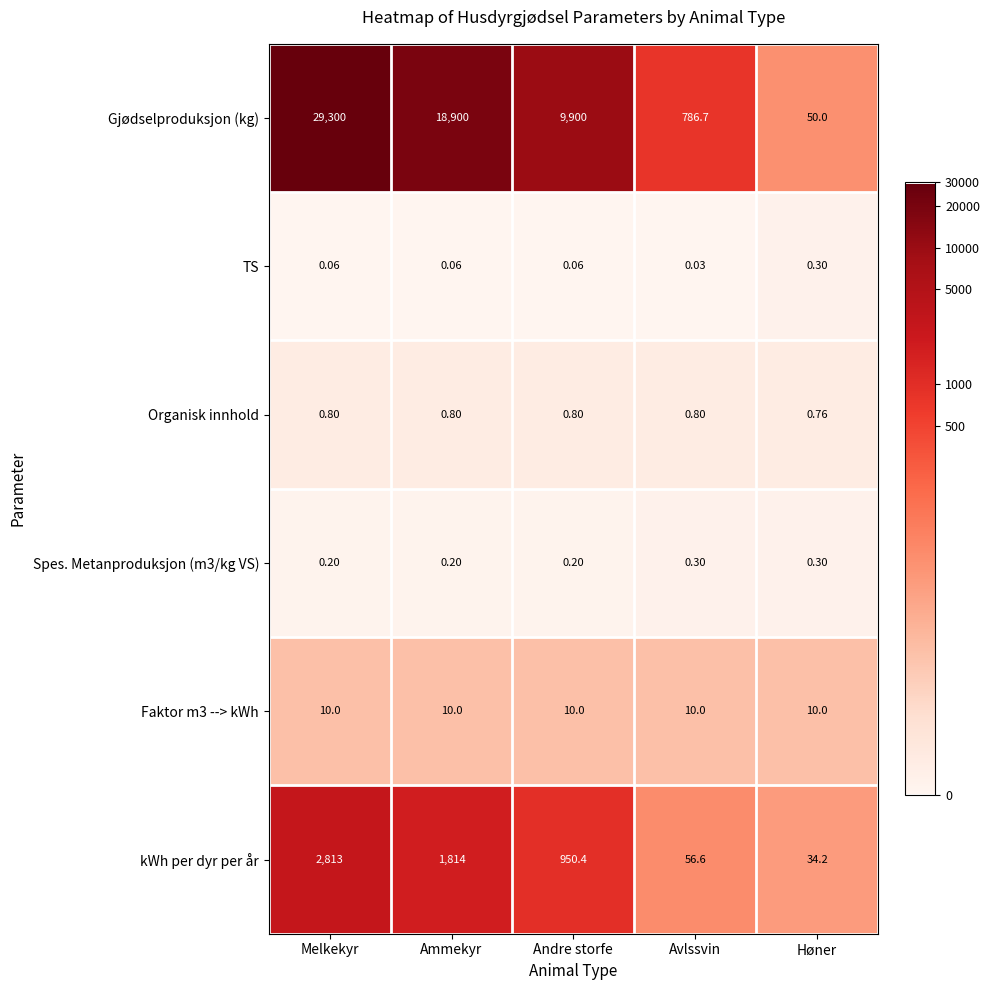

Which category has the lowest value in the Gjødselproduksjon (kg) series?

Høner